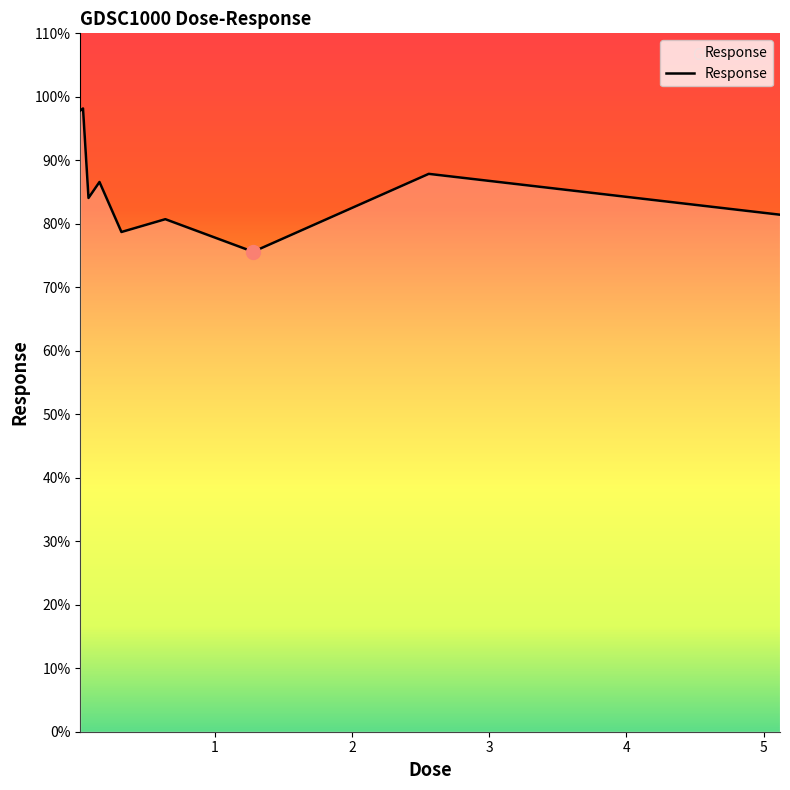

What is the greatest value displayed?

98.2